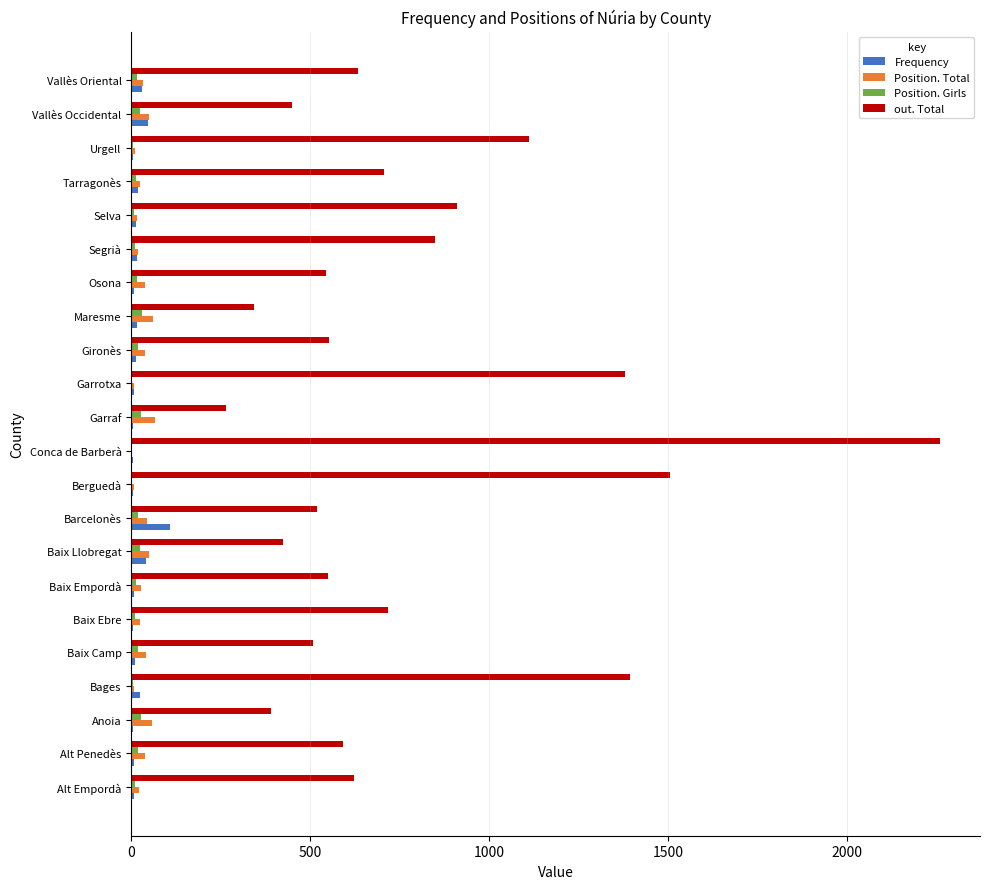

The value of out. Total at Baix Ebre is 463. True or false?

False